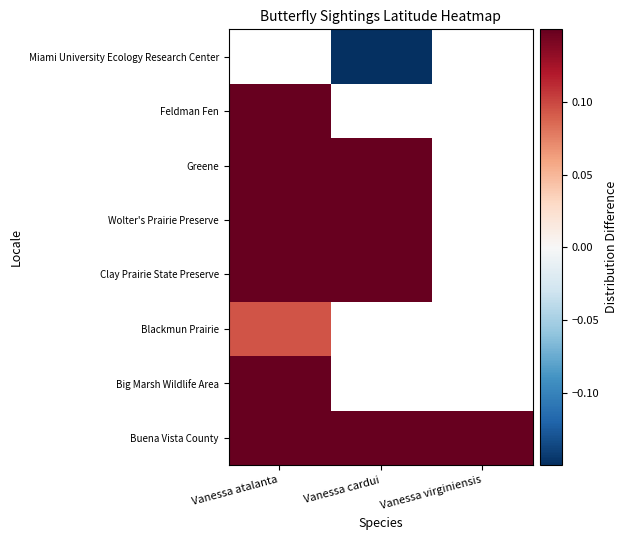

At which label does Feldman Fen reach its peak?

Vanessa atalanta